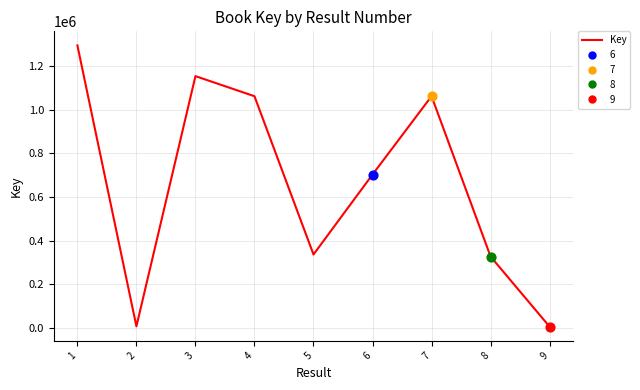

Which has a higher value, 9 or 4?

4